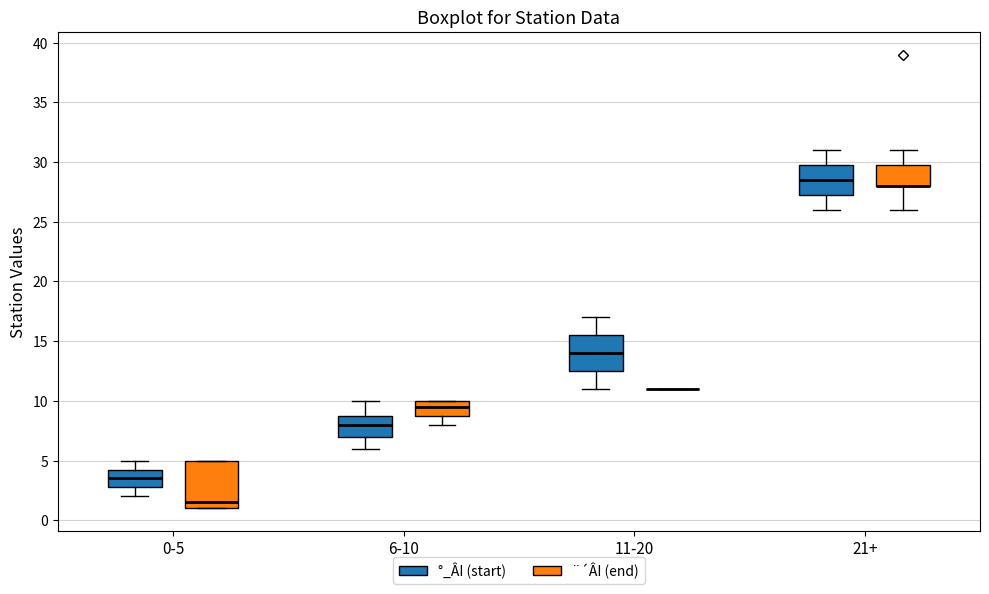

Reading left to right, read every box against the y-axis: the position of its median line, the range the box covers, and the ends of its whiskers. The values are not printed on the chart, so give them approximately, as read against the axis.

0-5 (°_ÂI (start)): median 3.5, box 3.0 to 4.5, whiskers 2.0 to 5.0
0-5 (¨´ÂI (end)): median 1.5, box 1.0 to 5.0, whiskers 1.0 to 5.0
6-10 (°_ÂI (start)): median 8.0, box 7.0 to 9.0, whiskers 6.0 to 10.0
6-10 (¨´ÂI (end)): median 9.5, box 9.0 to 10.0, whiskers 8.0 to 10.0
11-20 (°_ÂI (start)): median 14.0, box 12.5 to 15.5, whiskers 11.0 to 17.0
11-20 (¨´ÂI (end)): box collapsed to a line at 11.0, whiskers 11.0 to 11.0
21+ (°_ÂI (start)): median 28.5, box 27.5 to 30.0, whiskers 26.0 to 31.0
21+ (¨´ÂI (end)): median 28.0 (drawn on the box's lower edge), box 28.0 to 30.0, whiskers 26.0 to 31.0